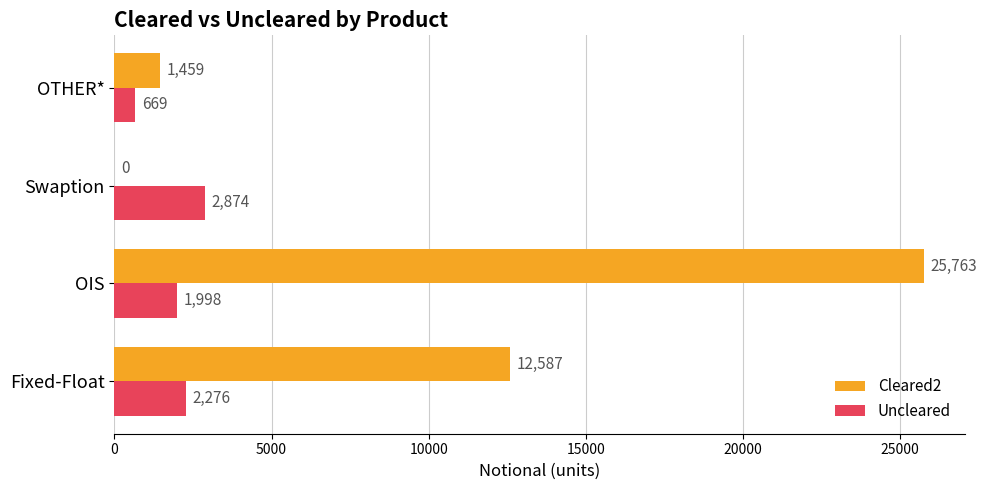

What is the greatest value displayed?

25763